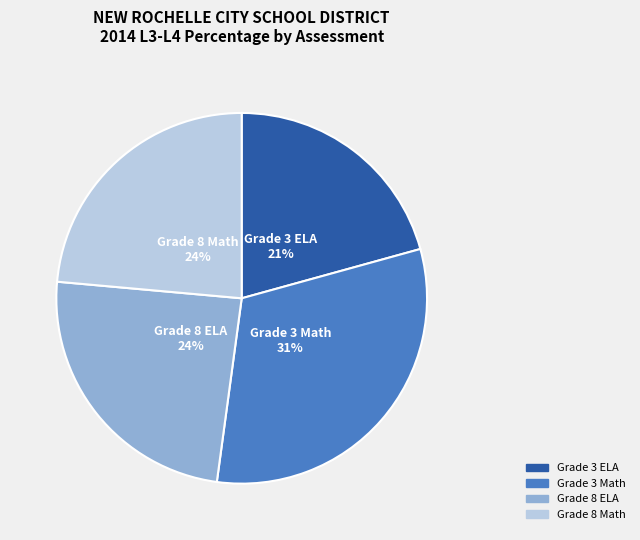

Which category has the smallest portion of the pie?

Grade 3 ELA